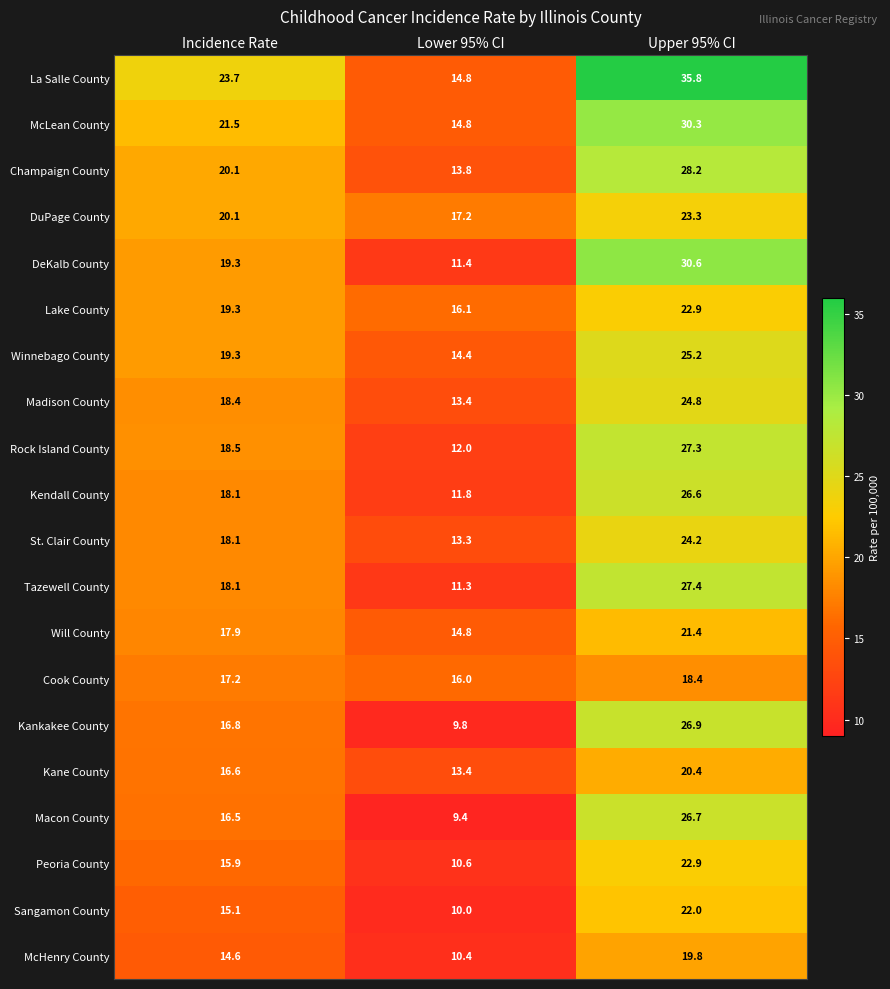

At which category does the chart reach its peak across all series?

Upper 95% CI